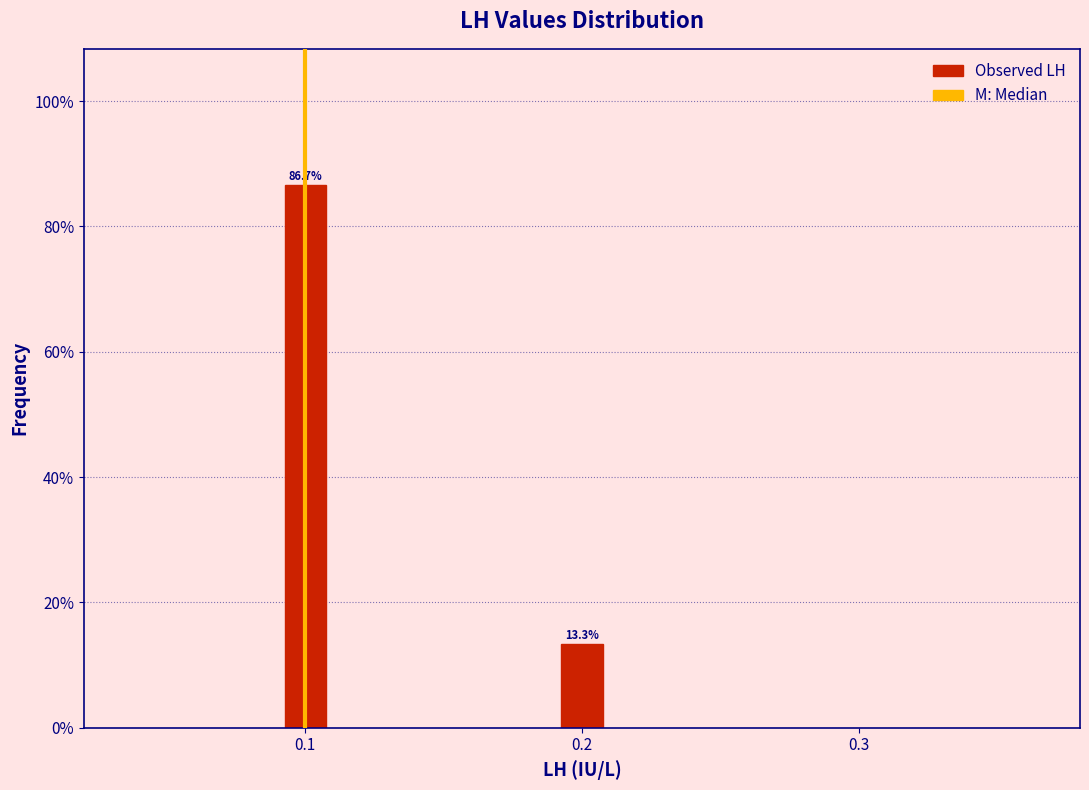

Reading right to left, what are all the values shown in this chart?

13.3	86.7